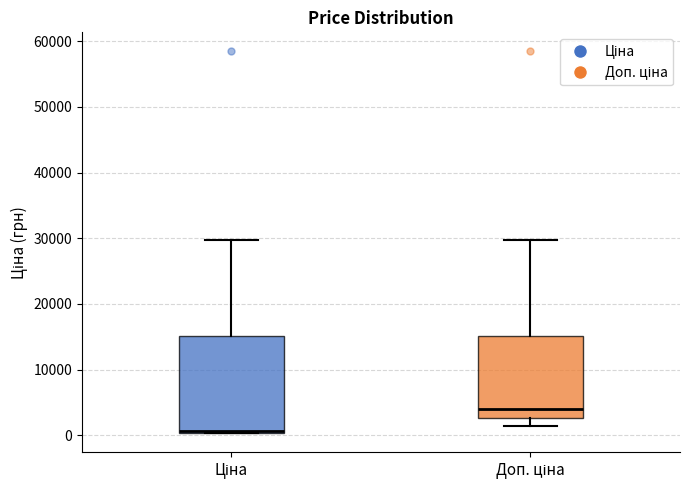

Reading left to right, transcribe this box plot: for each box, give where its median line is, the range the box spans, and where its two whiskers end, as read against the y-axis. The values are not printed on the chart, so give them approximately, as read against the axis.

Ціна: median 1000 (drawn on the box's lower edge), box 0 to 15000, whiskers 0 to 30000
Доп. ціна: median 4000, box 3000 to 15000, whiskers 1000 to 30000